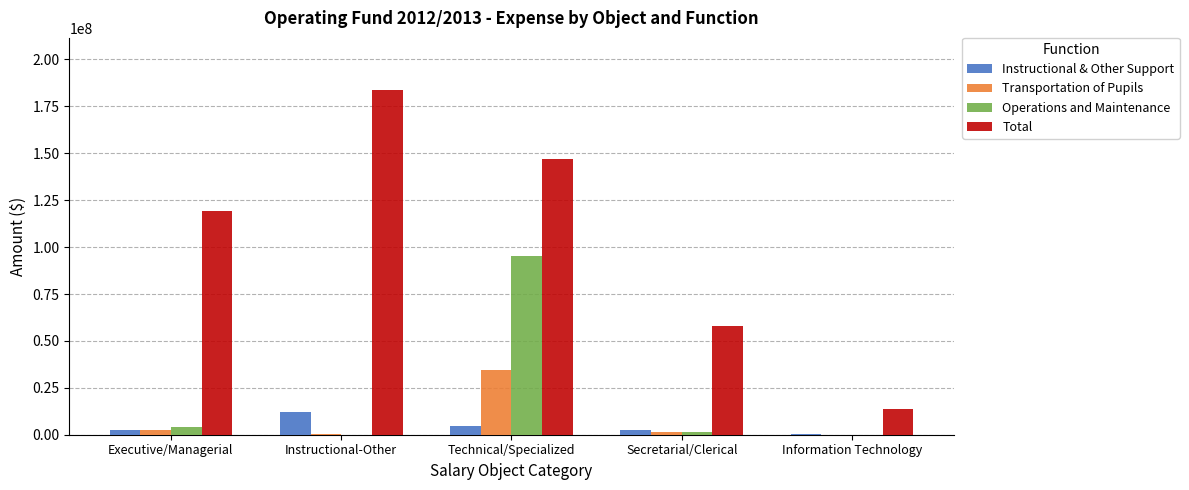

What is the greatest value displayed?

183911554